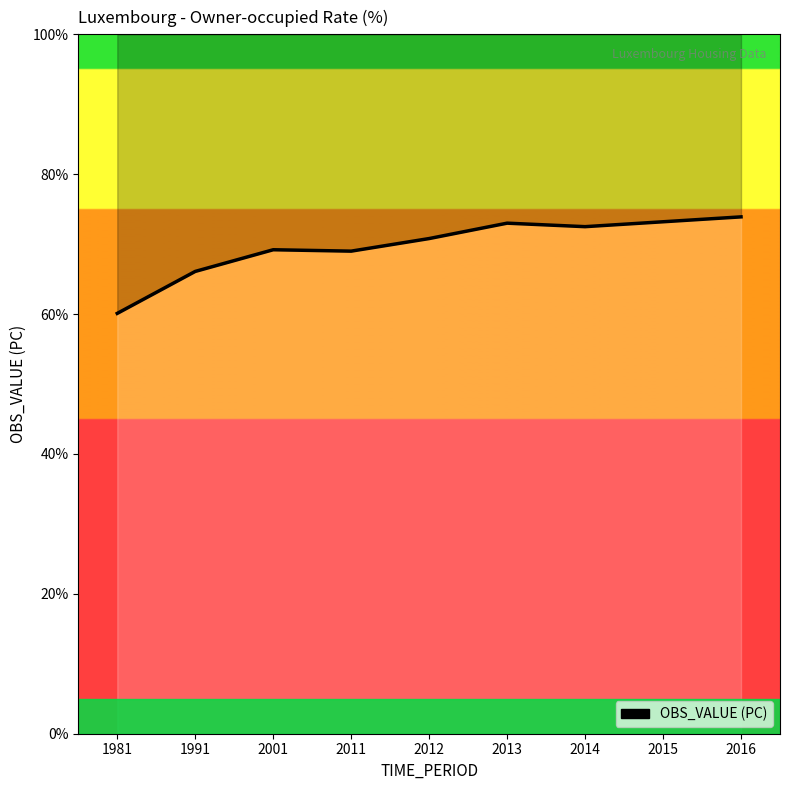

What is the average value?

69.8